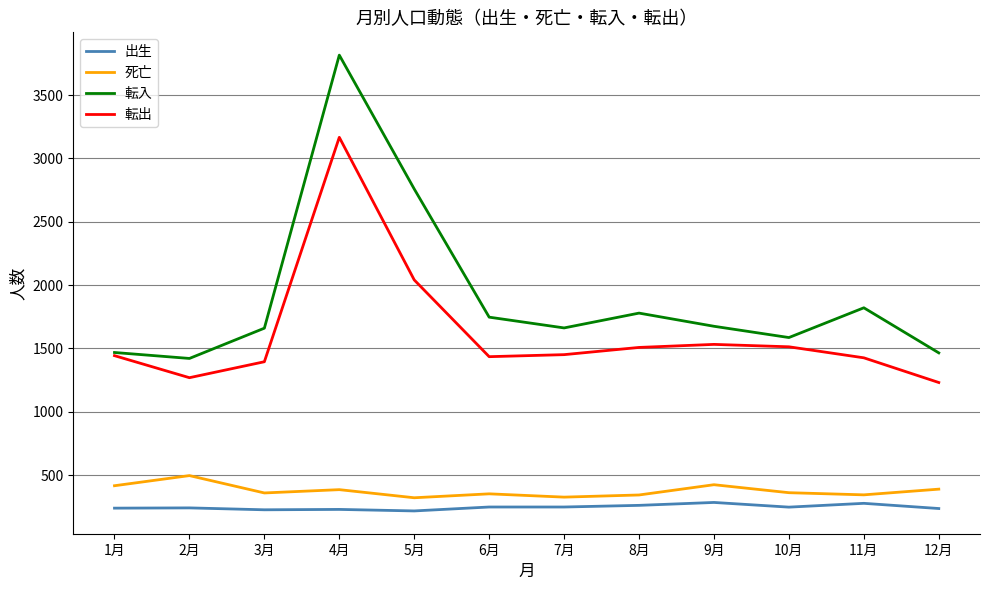

True or false: 転出 and 出生 intersect in this chart.

False